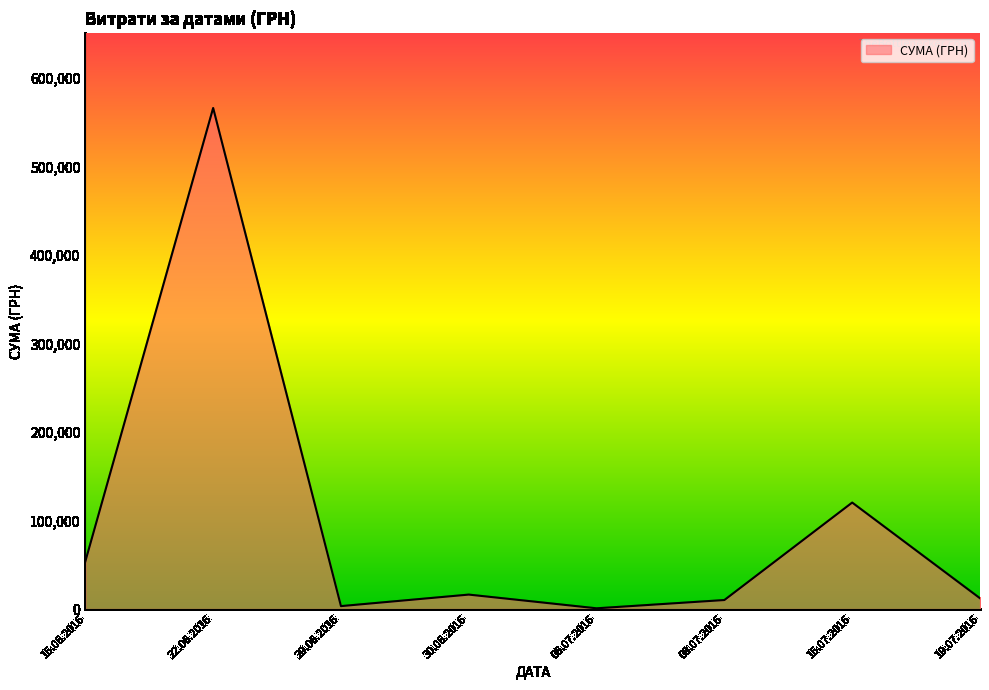

At which category does the data reach its first local valley?

29.06.2016